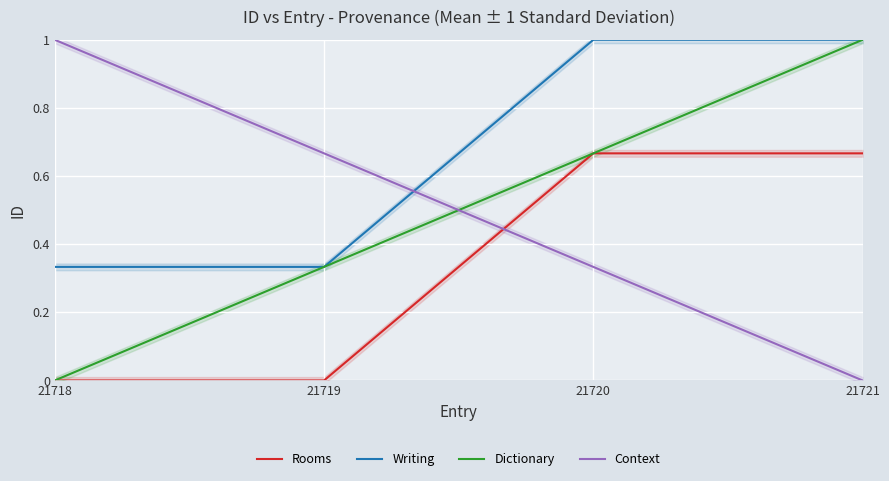

Reading left to right, list all the values displayed in this chart.

Rooms: 21718=0.0	21719=0.0	21720=0.7	21721=0.7
Writing: 21718=0.3	21719=0.3	21720=1.0	21721=1.0
Dictionary: 21718=0.0	21719=0.3	21720=0.7	21721=1.0
Context: 21718=1.0	21719=0.7	21720=0.3	21721=0.0